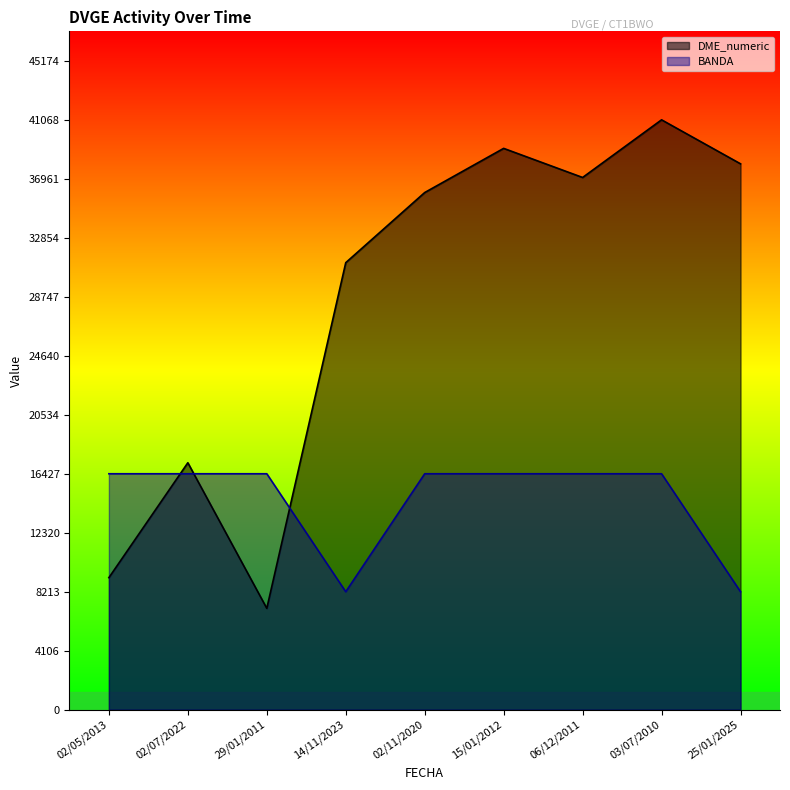

True or false: DME_numeric and BANDA intersect in this chart.

True